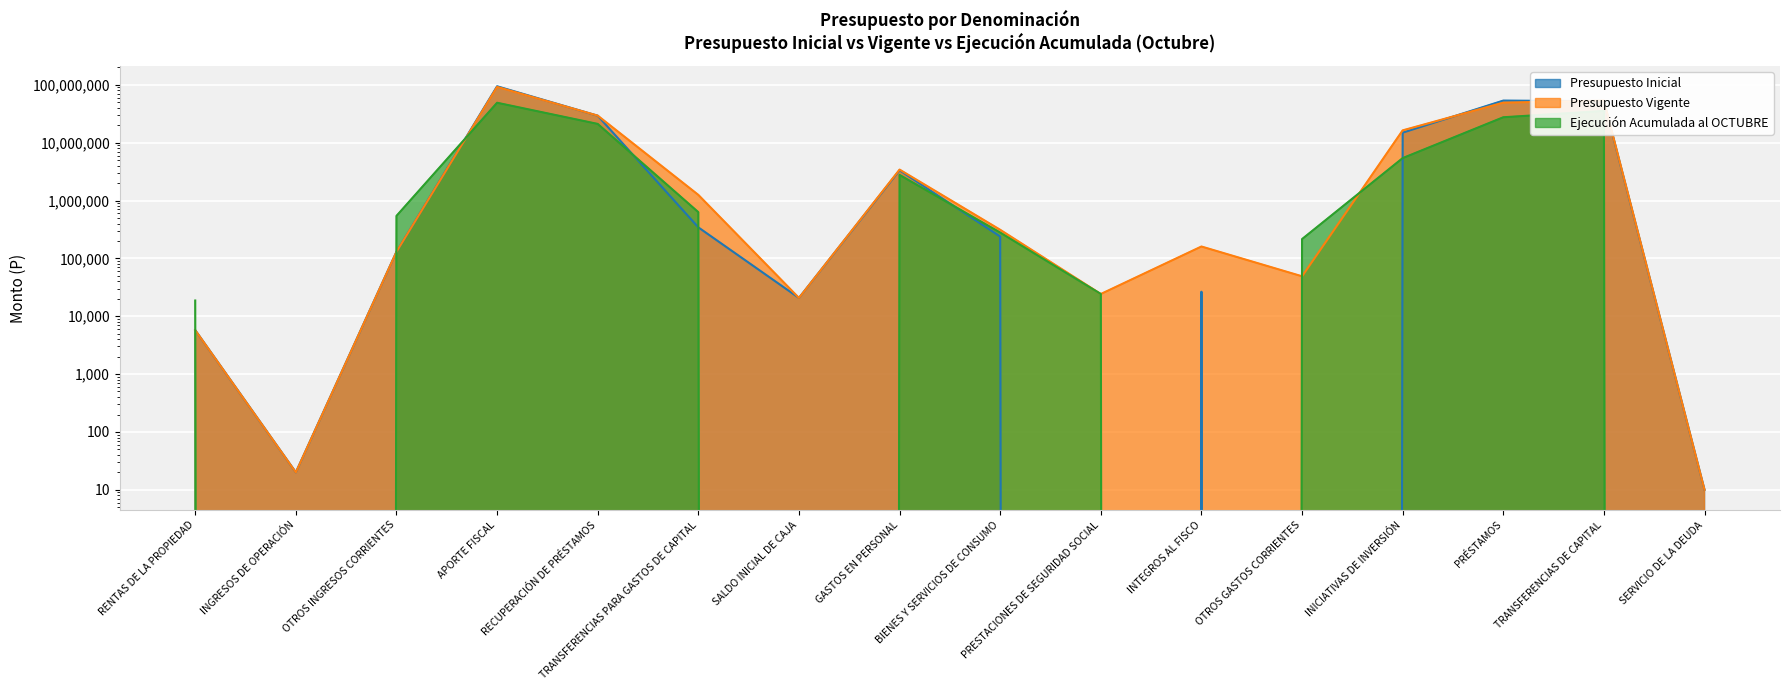

How many interior local valleys does the Presupuesto Vigente series have?

4